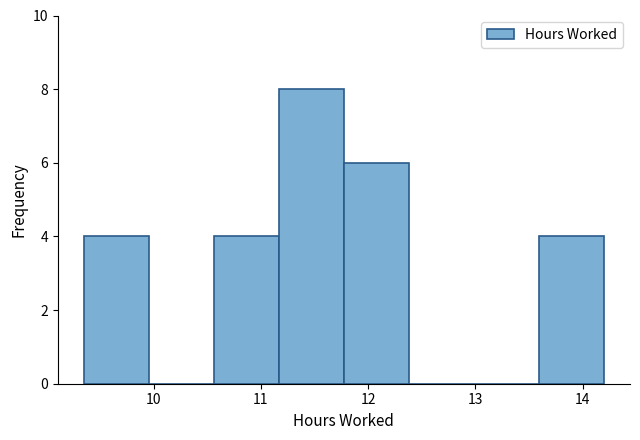

How tall is the bar that spans 10.6 to 11.2 on the x-axis? Neither the bar edges nor the heights are printed on the chart, so give them approximately, as read against the axes.

4